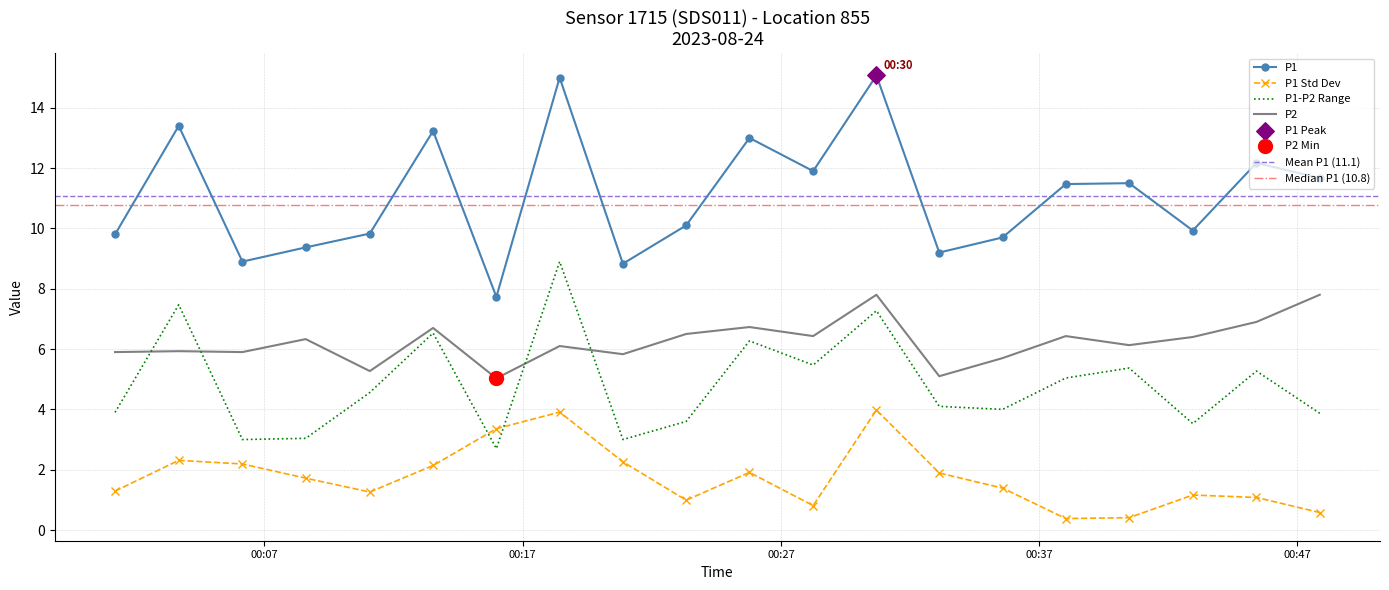

Which series has the largest Y range (max minus min)?

P1